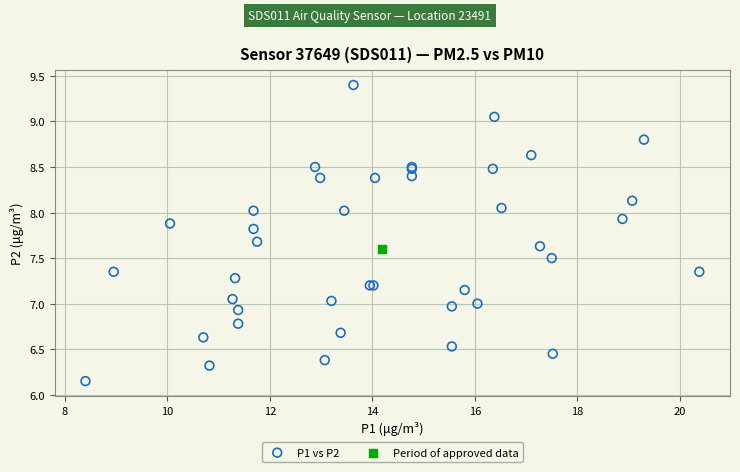

What are all the series names shown in the legend?

P1 vs P2, Period of approved data